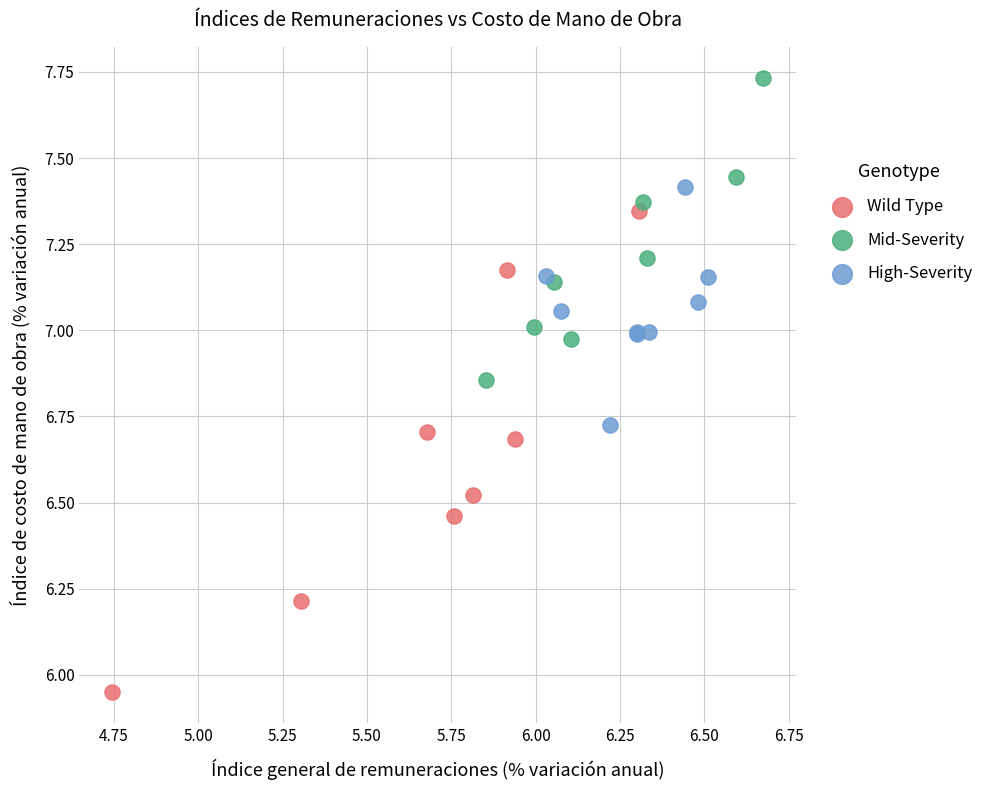

Which series contains the highest Y value?

Mid-Severity